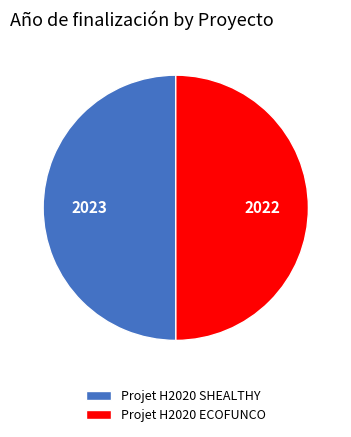

The Projet H2020 SHEALTHY slice represents 37% of the pie. True or false?

False